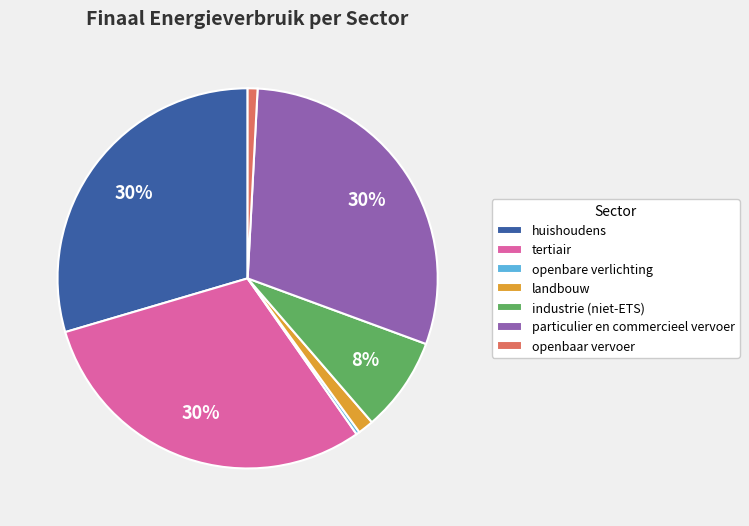

Is it true that openbare verlichting is 11% of the pie?

False